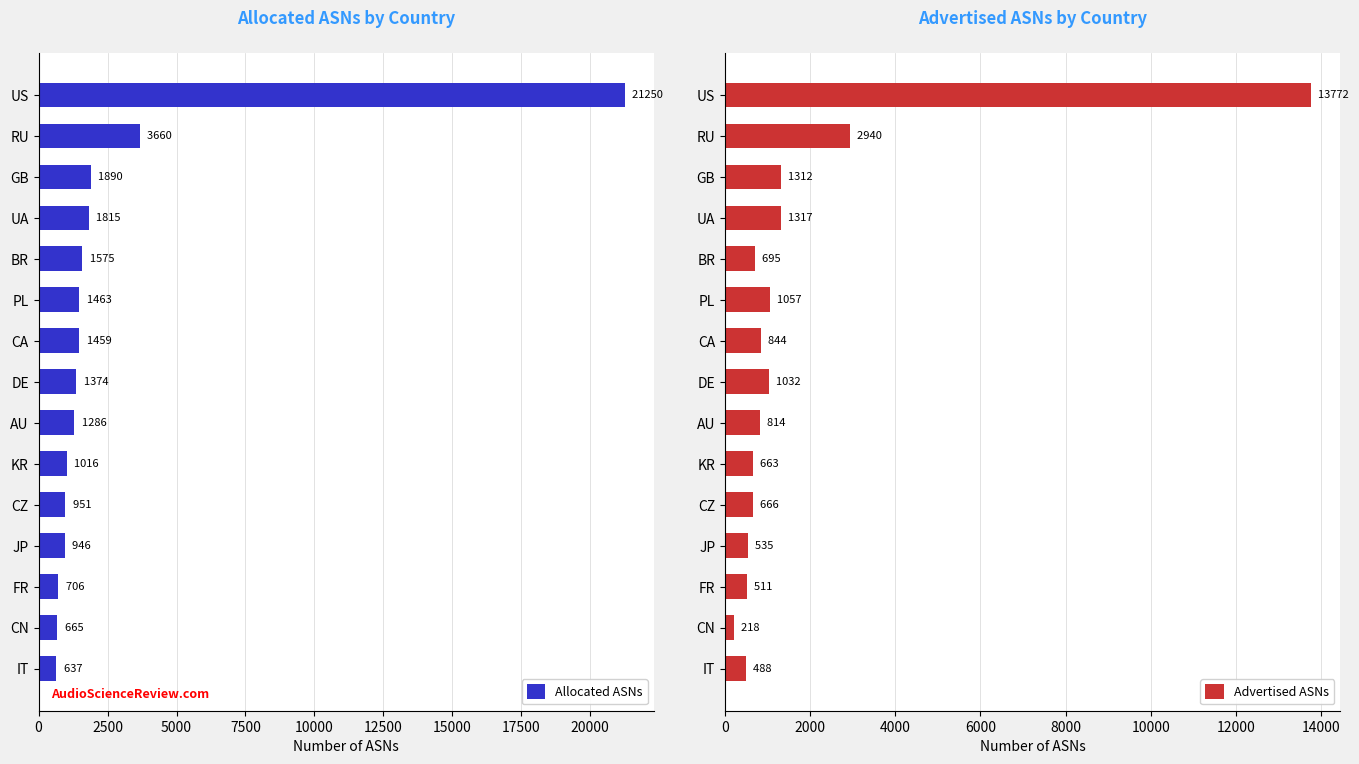

Is it true that Advertised ASNs equals 511 at 12?

True